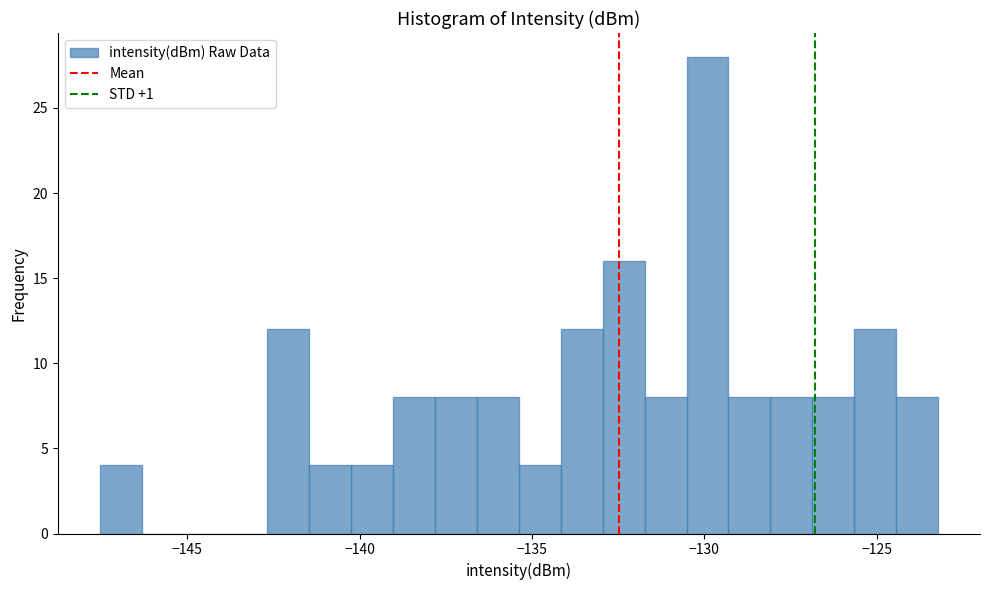

Around what value on the x-axis is the tallest bar? Give the approximate position of its centre, as read against the axis.

-130.0